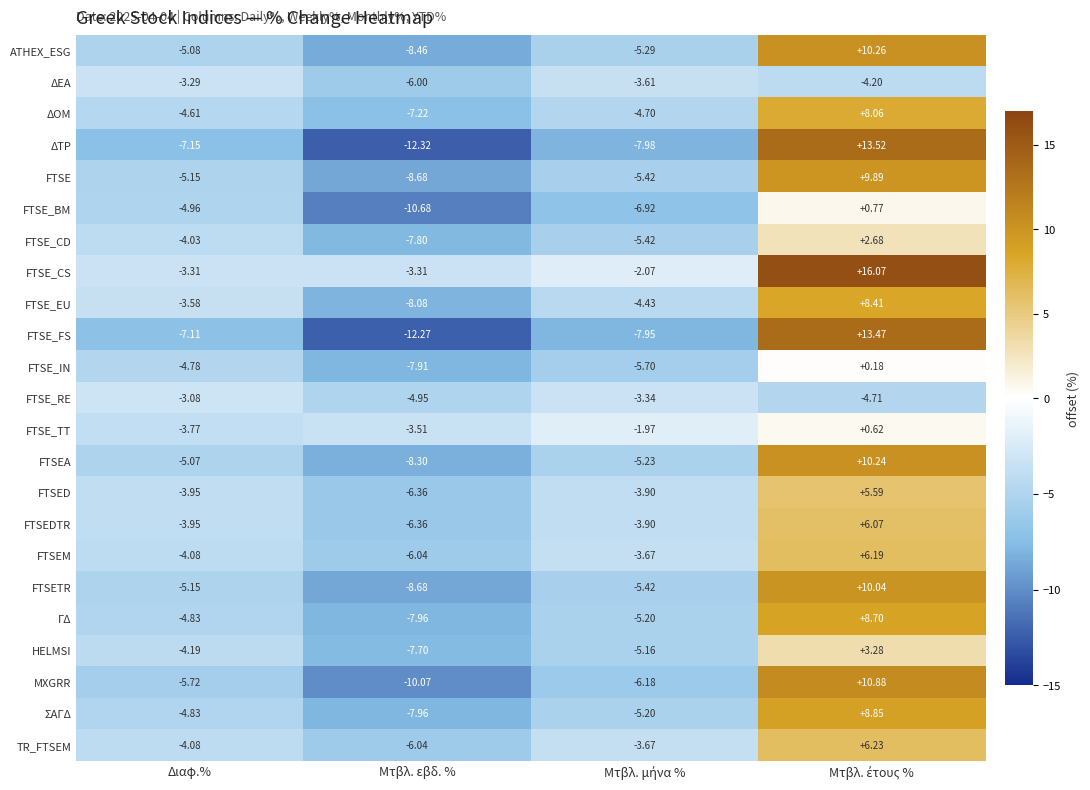

Which label corresponds to the smallest value in the chart?

Μτβλ. εβδ. %